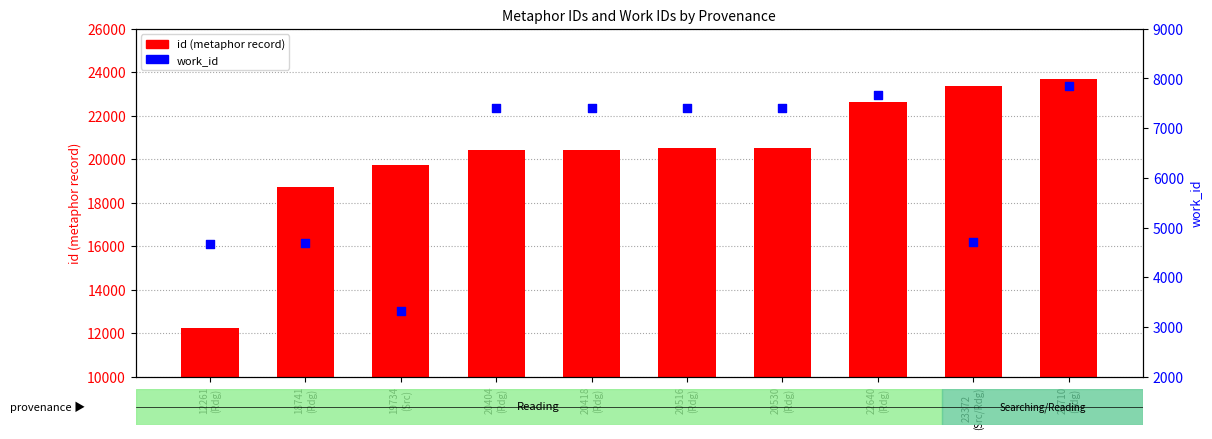

Is the value of id (metaphor record) at 18741
(Rdg) greater than the value of work_id at 18741
(Rdg)?

Yes